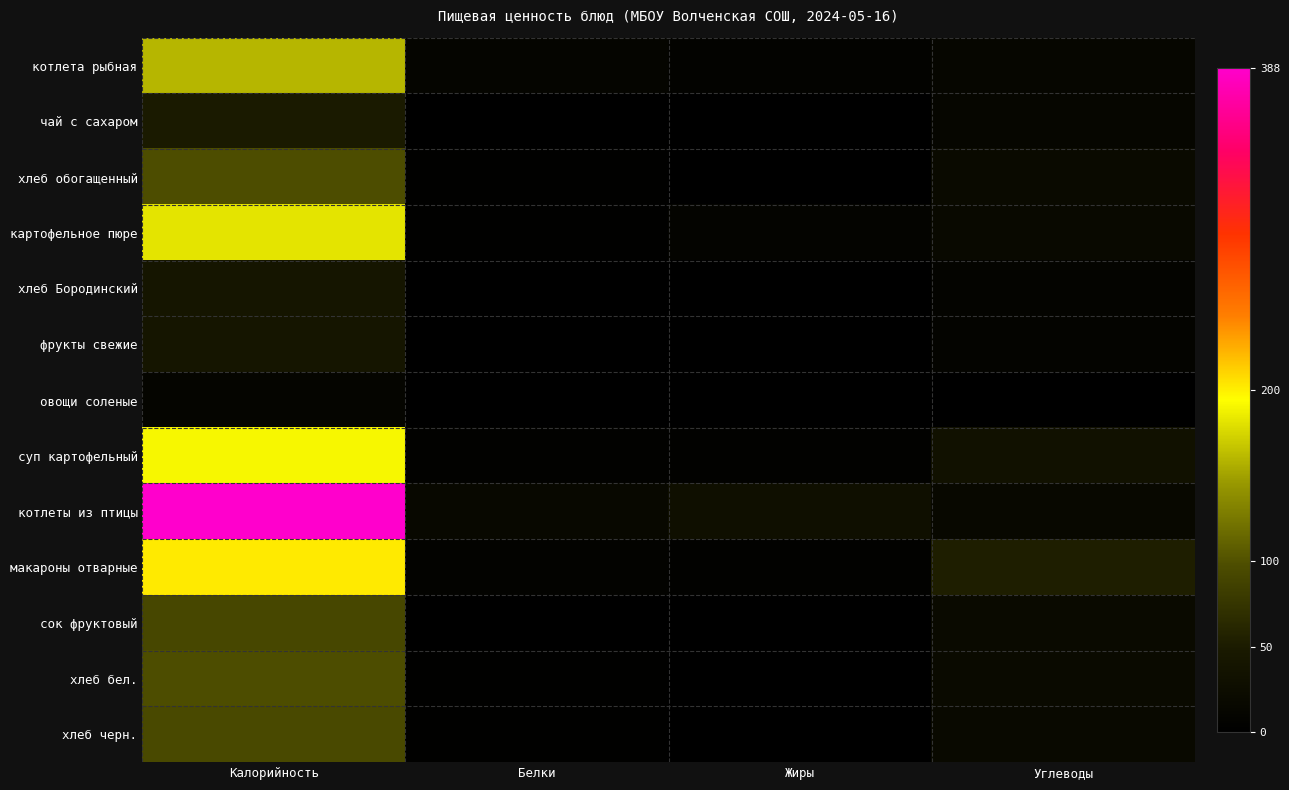

What is the total value across all series at Белки?

54.9